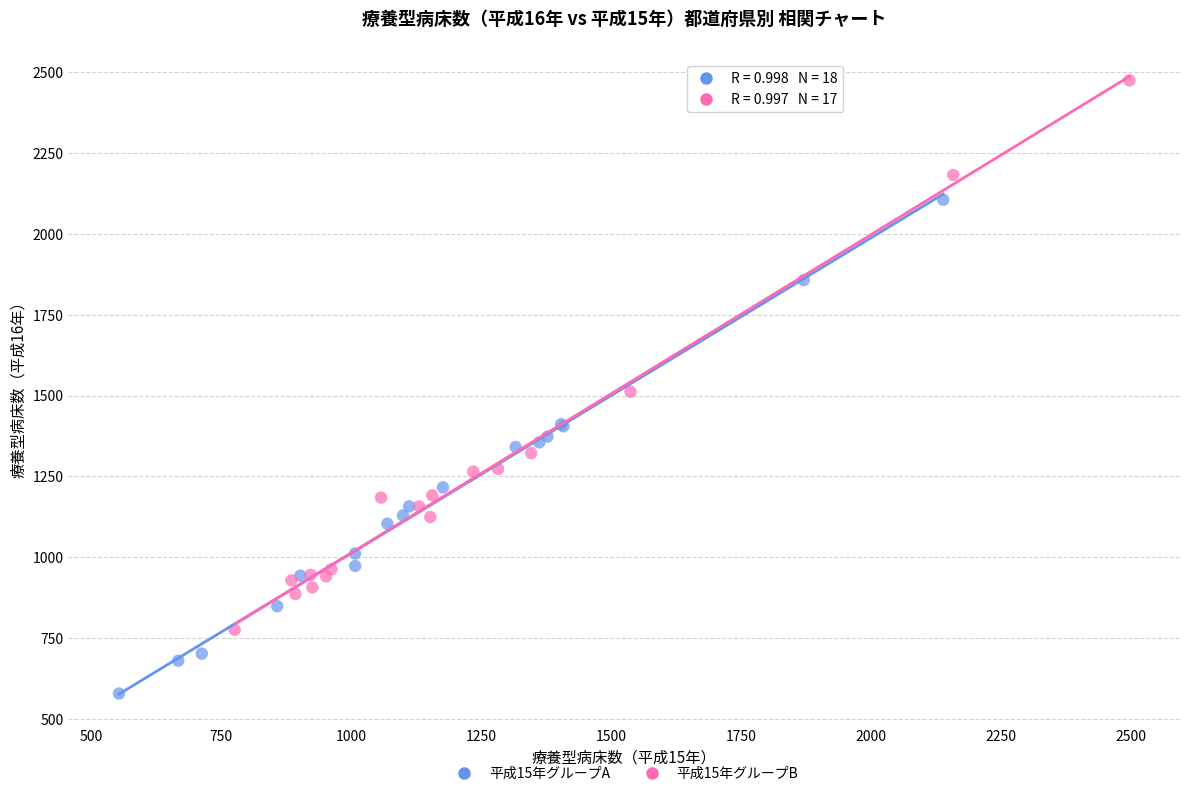

Which series reaches the minimum Y coordinate?

平成15年グループA